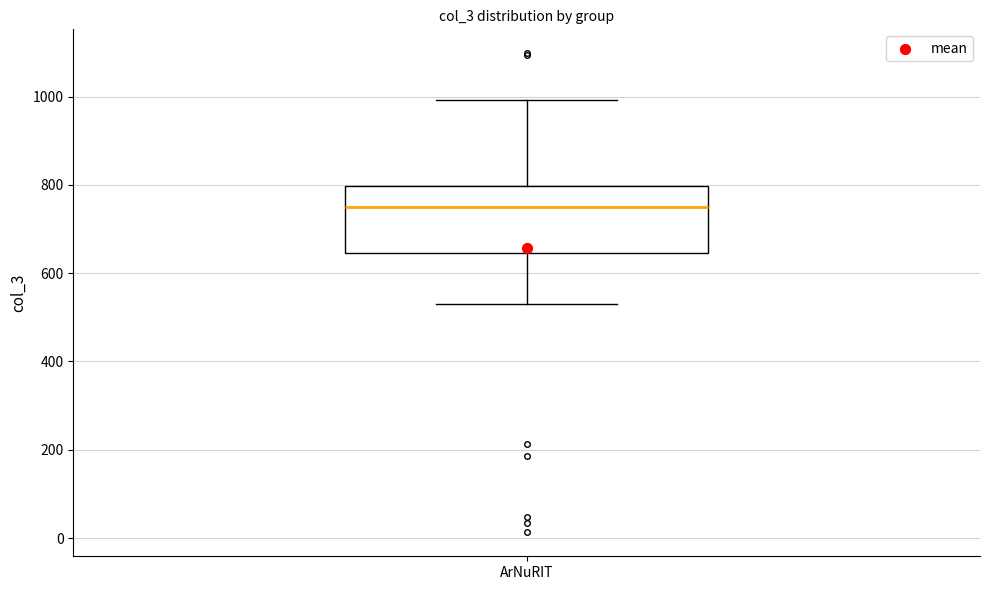

Where does the median line of the box for ArNuRIT sit on the y-axis? The values are not printed on the chart, so give them approximately, as read against the axis.

740